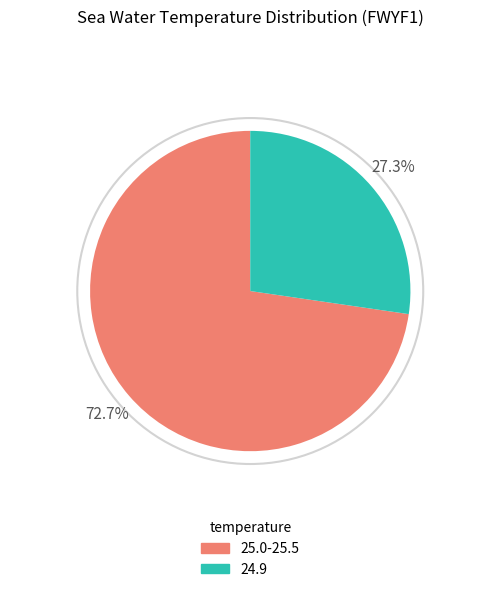

Which slice is the smallest?

24.9